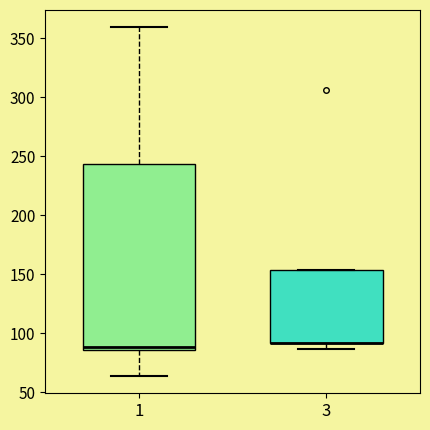

Where does the upper whisker of the box at x = 1 end on the y-axis? The values are not printed on the chart, so give them approximately, as read against the axis.

360